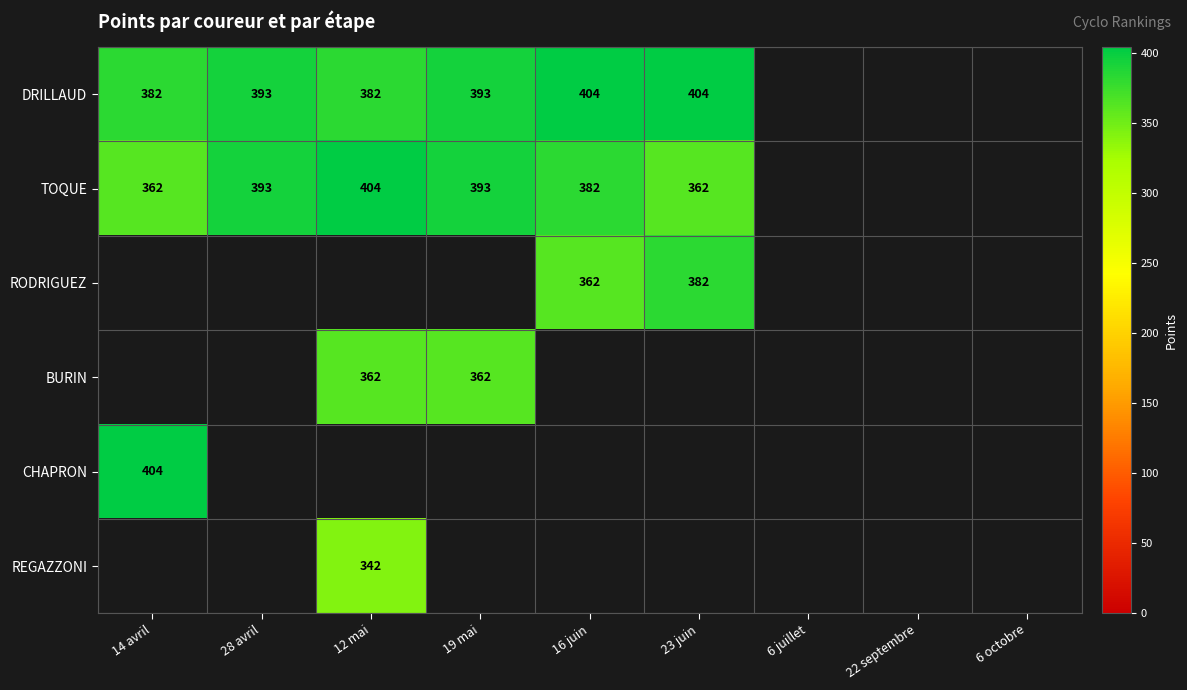

How many data points does each series have?

9